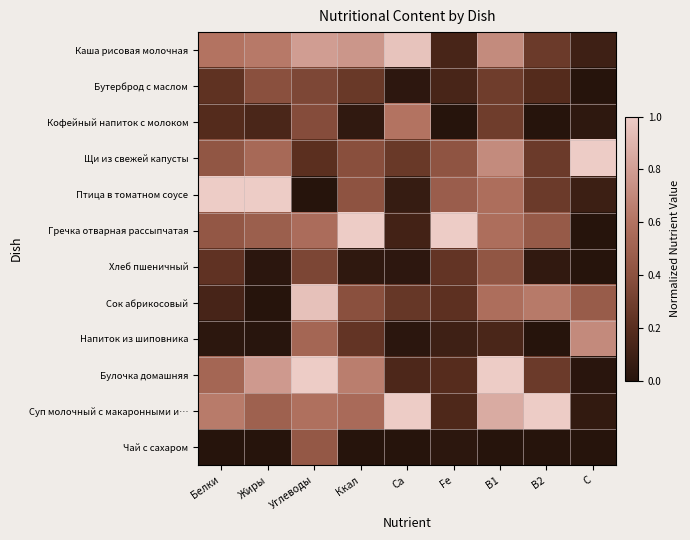

Reading left to right, extract all data points from this chart.

Каша рисовая молочная: Белки=0.6	Жиры=0.6	Углеводы=0.8	Ккал=0.8	Ca=1.0	Fe=0.1	B1=0.7	B2=0.3	C=0.1
Бутерброд с маслом: Белки=0.2	Жиры=0.4	Углеводы=0.3	Ккал=0.3	Ca=0.0	Fe=0.1	B1=0.3	B2=0.2	C=0.0
Кофейный напиток с молоком: Белки=0.2	Жиры=0.1	Углеводы=0.4	Ккал=0.0	Ca=0.6	Fe=0.0	B1=0.3	B2=0.0	C=0.0
Щи из свежей капусты: Белки=0.4	Жиры=0.5	Углеводы=0.2	Ккал=0.4	Ca=0.3	Fe=0.4	B1=0.7	B2=0.3	C=1.0
Птица в томатном соусе: Белки=1.0	Жиры=1.0	Углеводы=0.0	Ккал=0.4	Ca=0.1	Fe=0.5	B1=0.6	B2=0.3	C=0.1
Гречка отварная рассыпчатая: Белки=0.4	Жиры=0.5	Углеводы=0.6	Ккал=1.0	Ca=0.1	Fe=1.0	B1=0.6	B2=0.5	C=0.0
Хлеб пшеничный: Белки=0.2	Жиры=0.0	Углеводы=0.3	Ккал=0.0	Ca=0.0	Fe=0.2	B1=0.4	B2=0.0	C=0.0
Сок абрикосовый: Белки=0.1	Жиры=0.0	Углеводы=0.9	Ккал=0.4	Ca=0.3	Fe=0.2	B1=0.6	B2=0.6	C=0.5
Напиток из шиповника: Белки=0.0	Жиры=0.0	Углеводы=0.5	Ккал=0.2	Ca=0.0	Fe=0.1	B1=0.1	B2=0.0	C=0.7
Булочка домашняя: Белки=0.5	Жиры=0.8	Углеводы=1.0	Ккал=0.7	Ca=0.2	Fe=0.2	B1=1.0	B2=0.3	C=0.0
Суп молочный с макаронными и…: Белки=0.6	Жиры=0.5	Углеводы=0.6	Ккал=0.6	Ca=1.0	Fe=0.2	B1=0.9	B2=1.0	C=0.0
Чай с сахаром: Белки=0.0	Жиры=0.0	Углеводы=0.4	Ккал=0.0	Ca=0.0	Fe=0.0	B1=0.0	B2=0.0	C=0.0